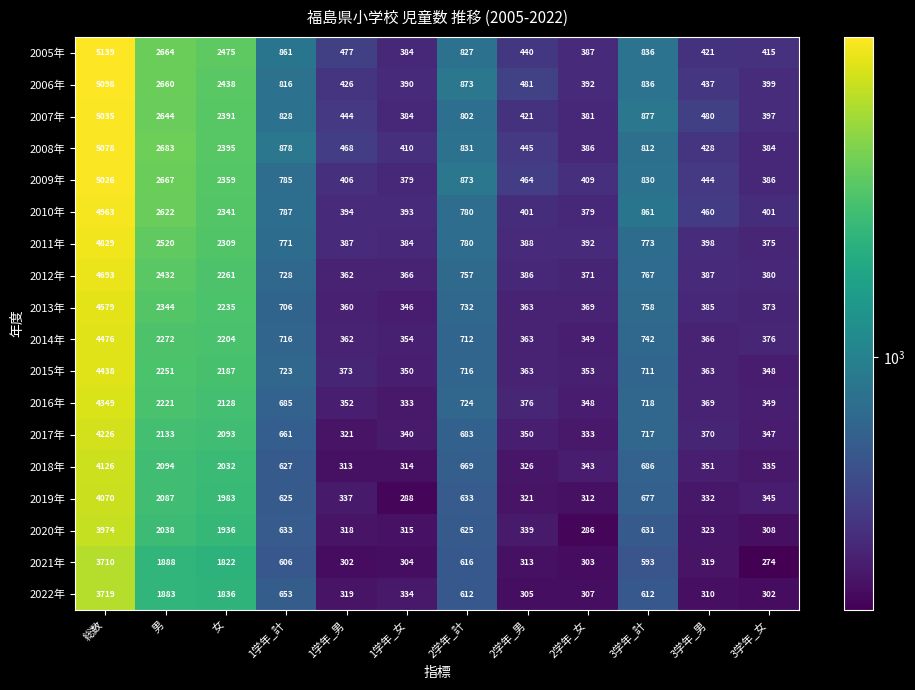

What is the difference between the 2010年 values at 3学年_計 and 総数?

4102